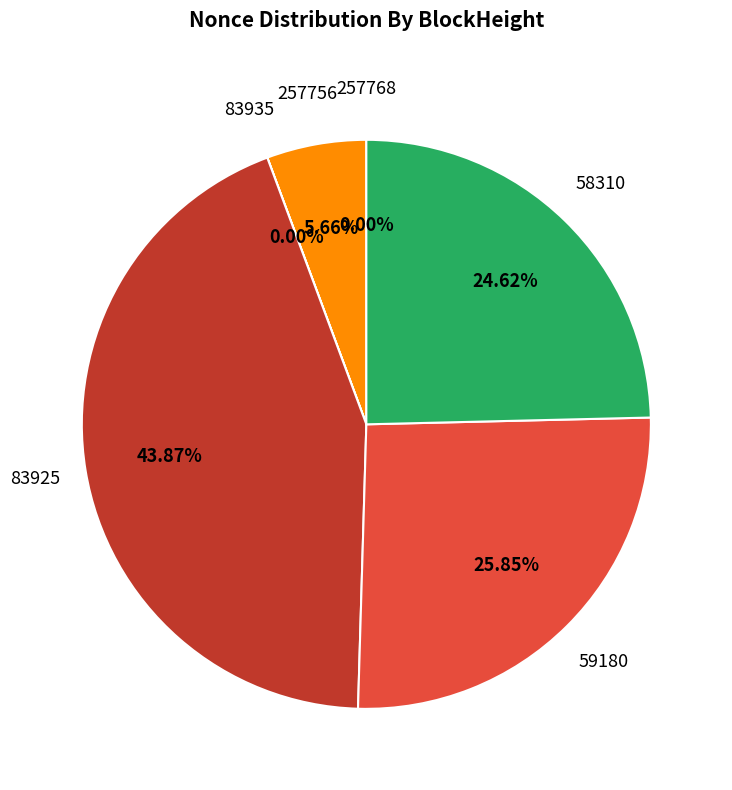

Does any single category account for the majority?

No